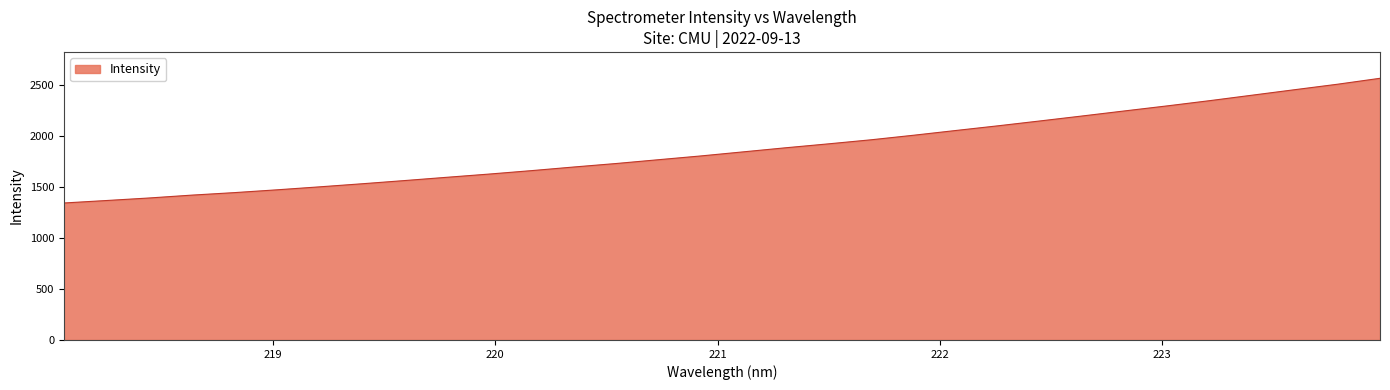

What is the difference between the maximum and minimum values?

1223.9